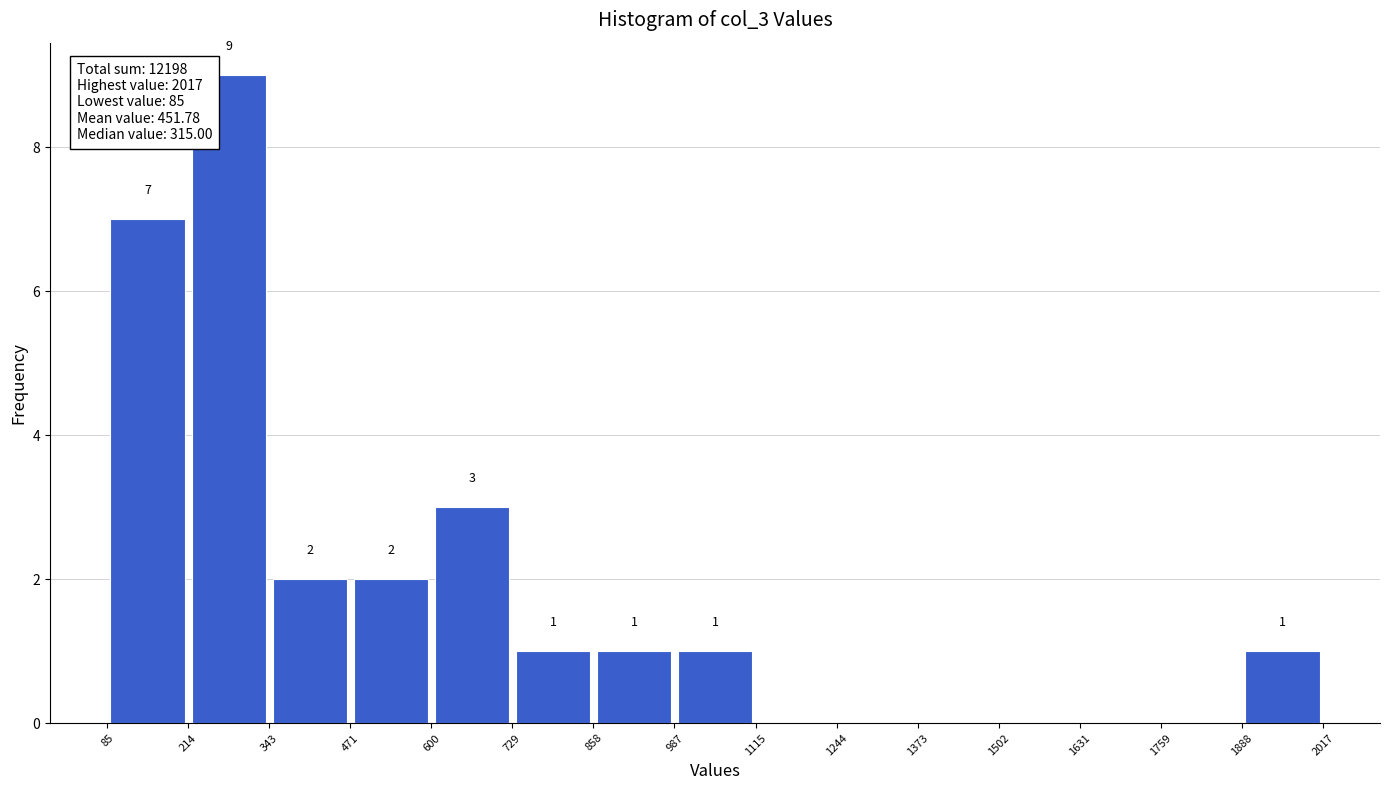

Which range on the x-axis has the tallest bar?

214 to 343